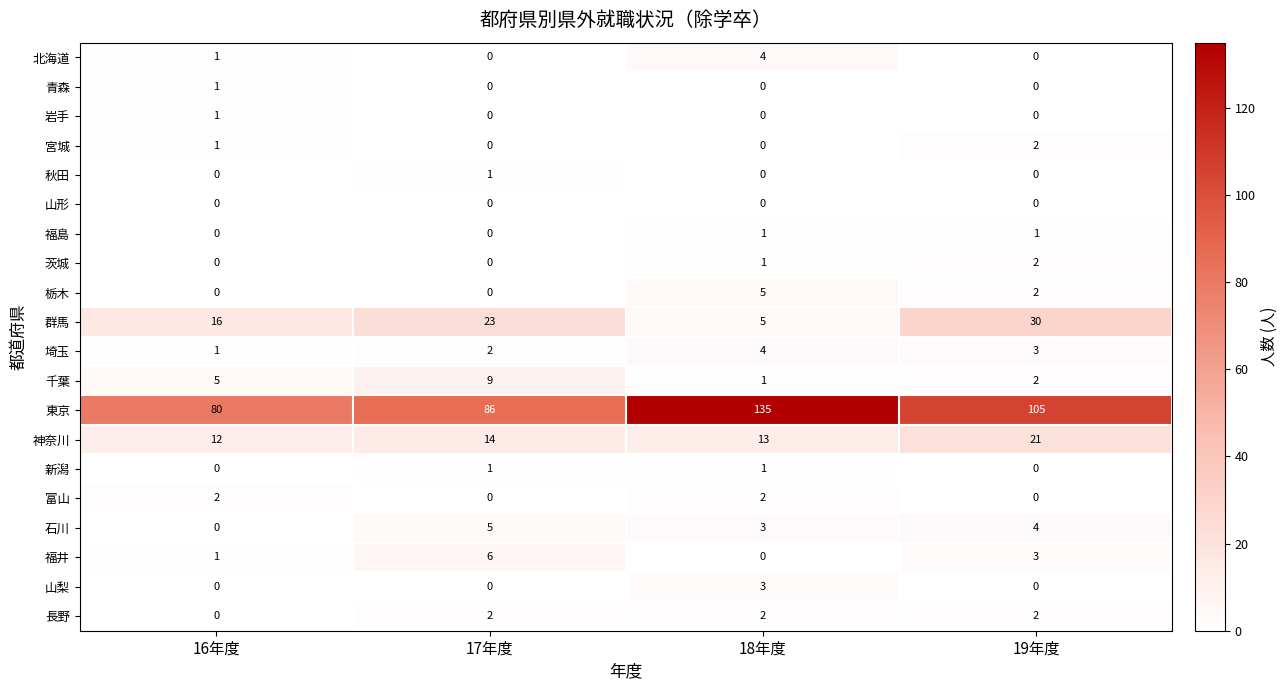

The 宮城 series shows 1 at 18年度. True or false?

False